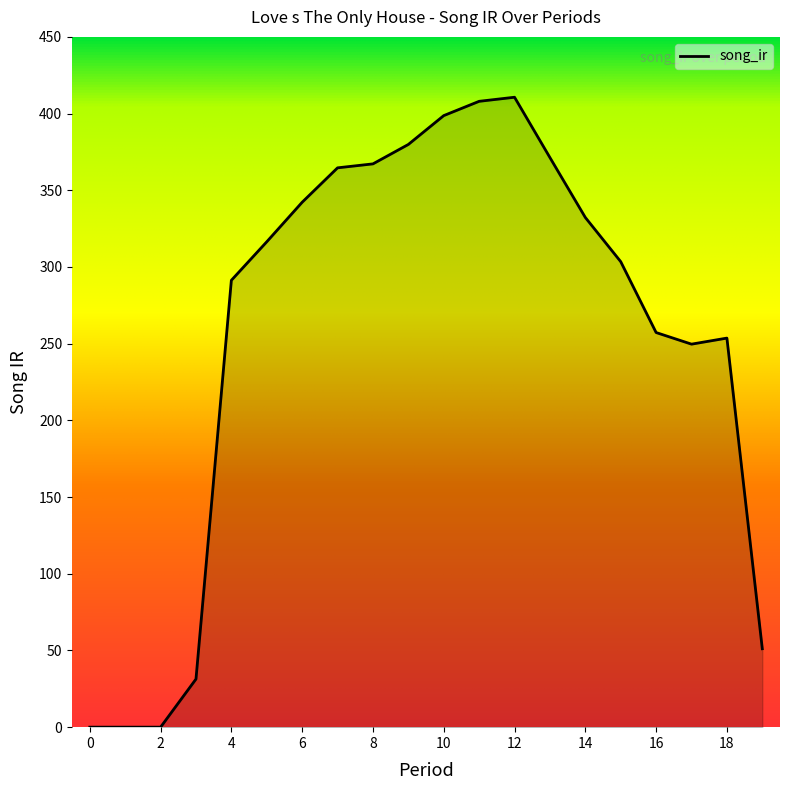

Count the number of categories in the chart.

20